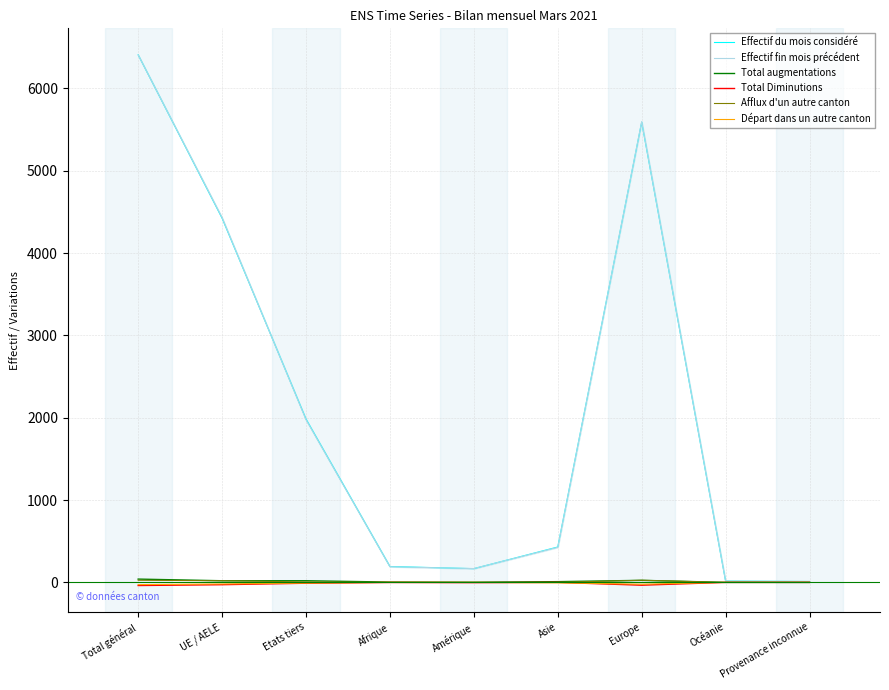

In Effectif du mois considéré, how many points are higher than both neighbors (excluding endpoints)?

1